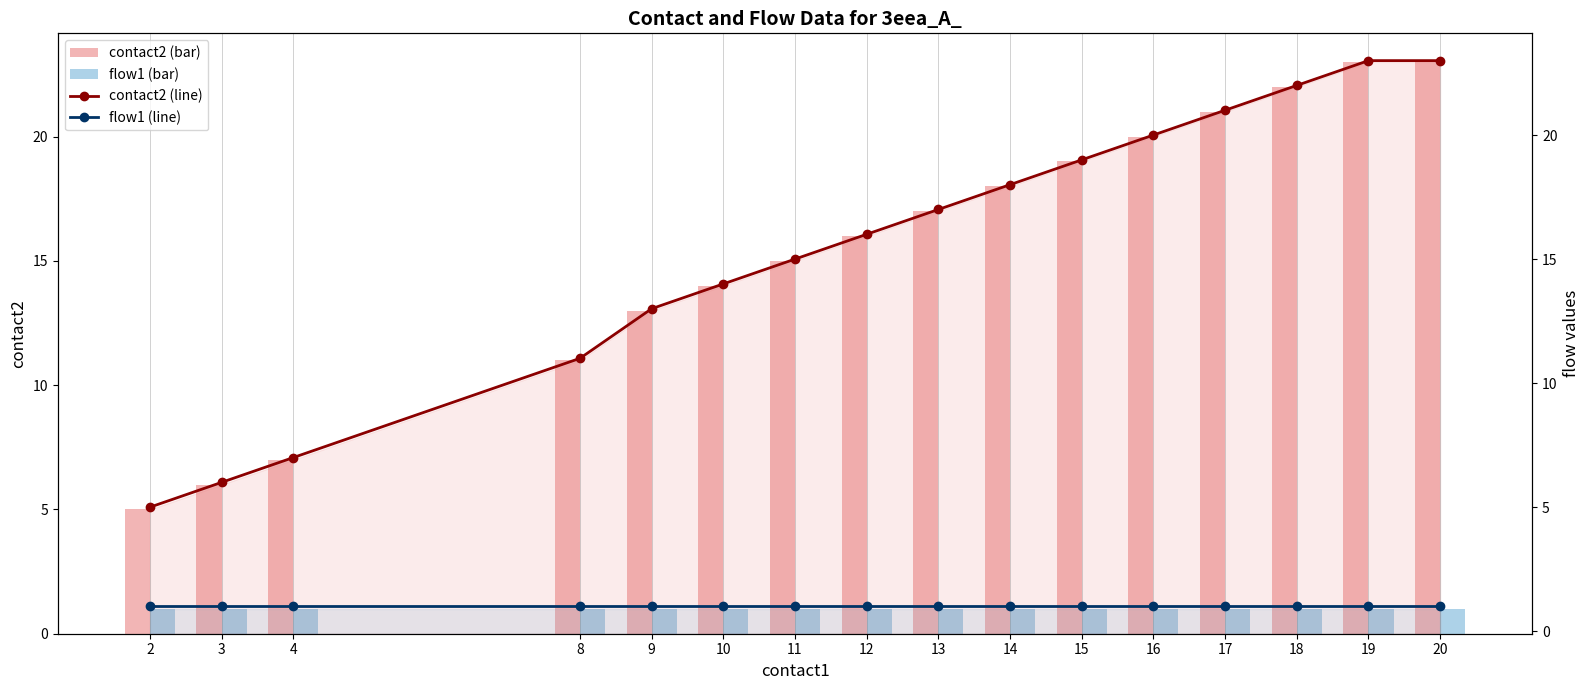

What is the average value of the flow1 (bar) series?

1